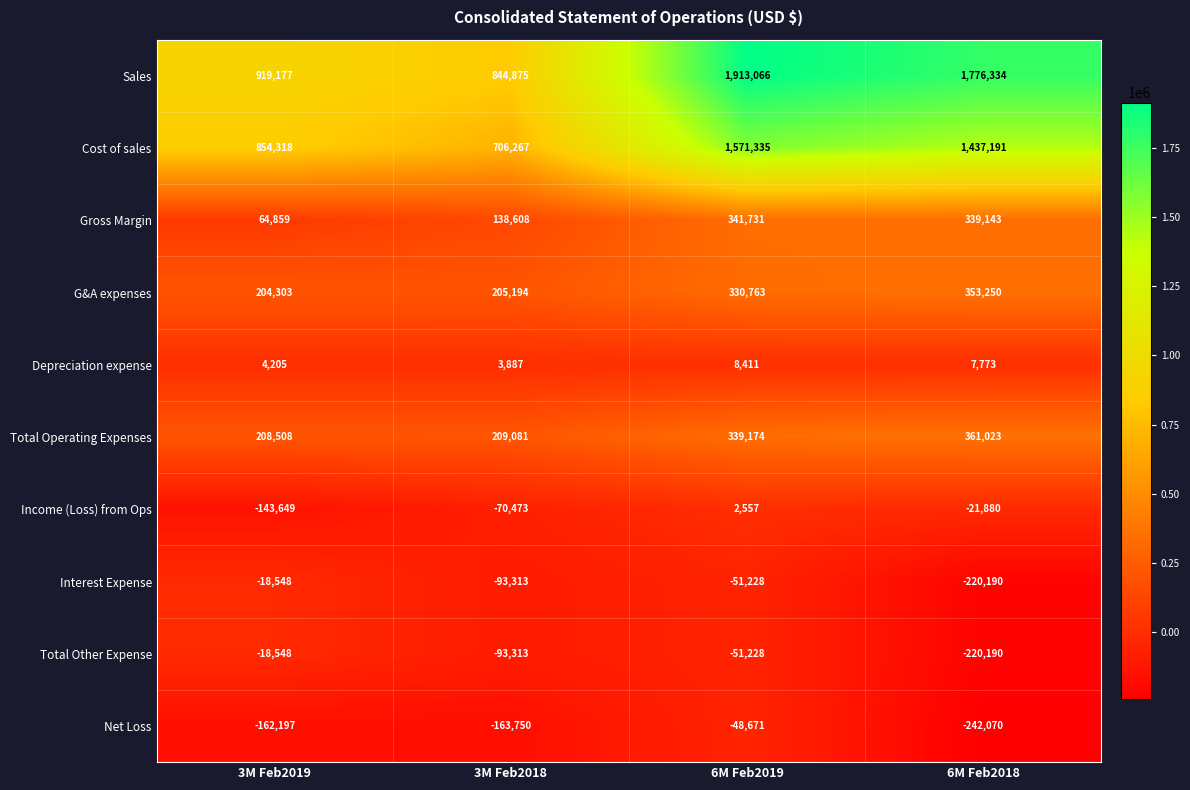

True or false: Total Operating Expenses has a value of 339174 at 6M Feb2019.

True